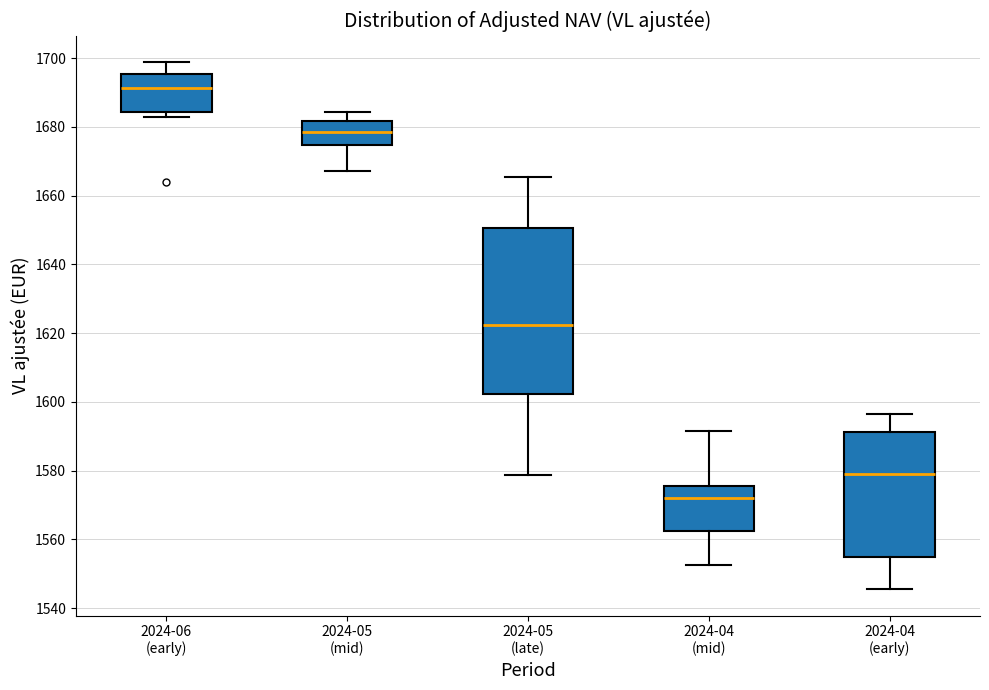

Which box is the tallest, from its lower edge to its upper edge?

2024-05 (late)